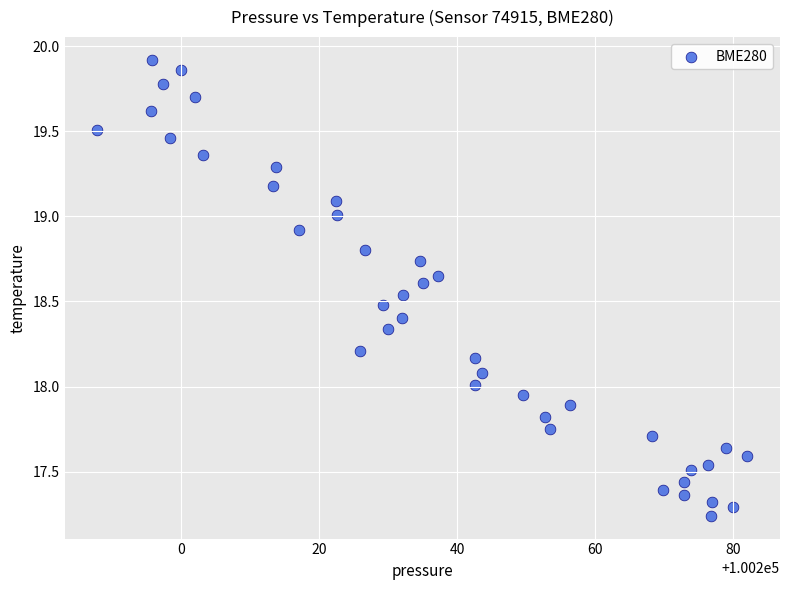

What is the range of X values (max minus min)?

94.2